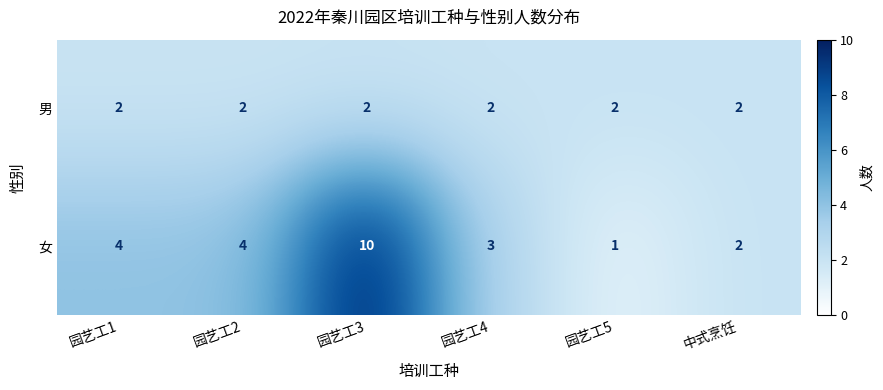

What is the total value across all series at 园艺工1?

6